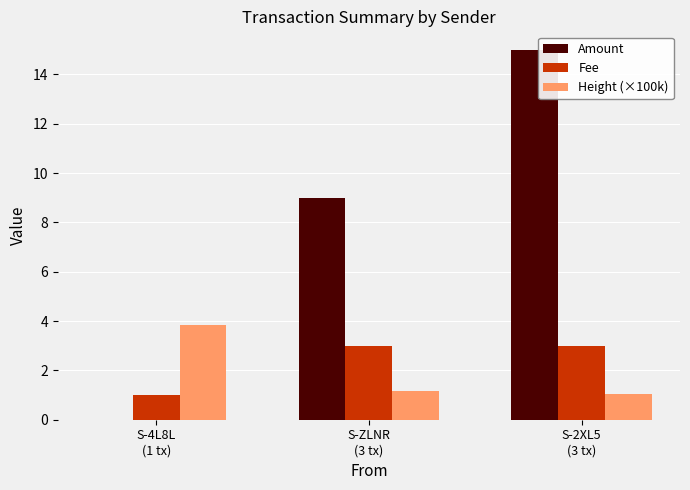

Is it true that Fee equals 1.0 at S-4L8L
(1 tx)?

True